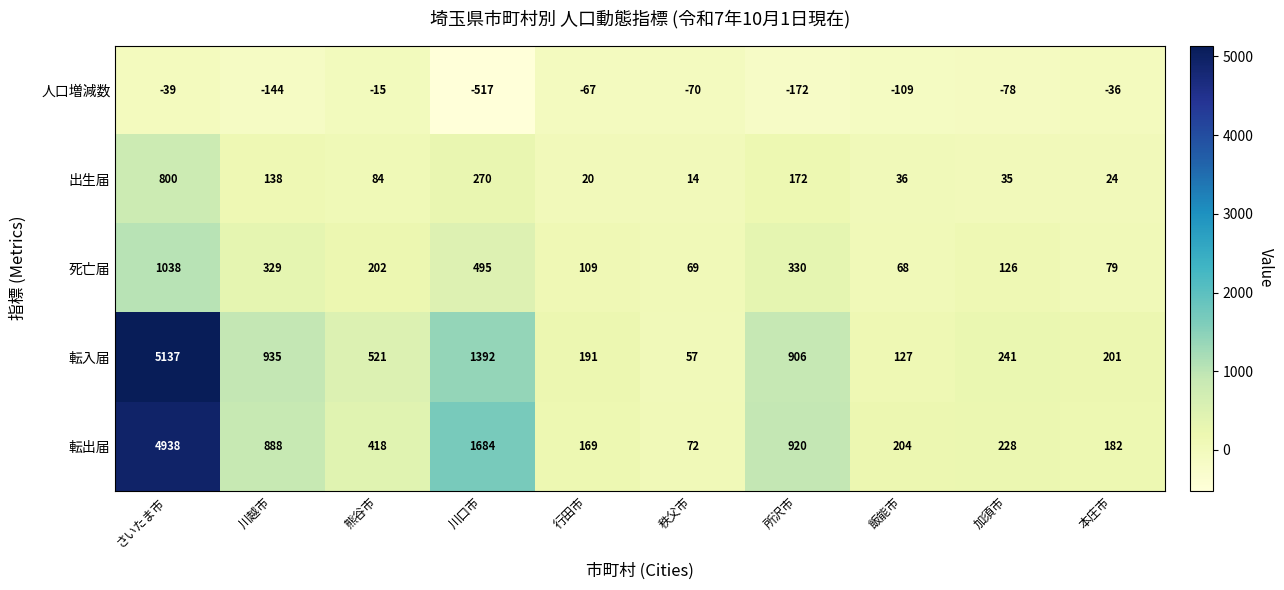

What is the difference between the highest and lowest values at 秩父市?

142